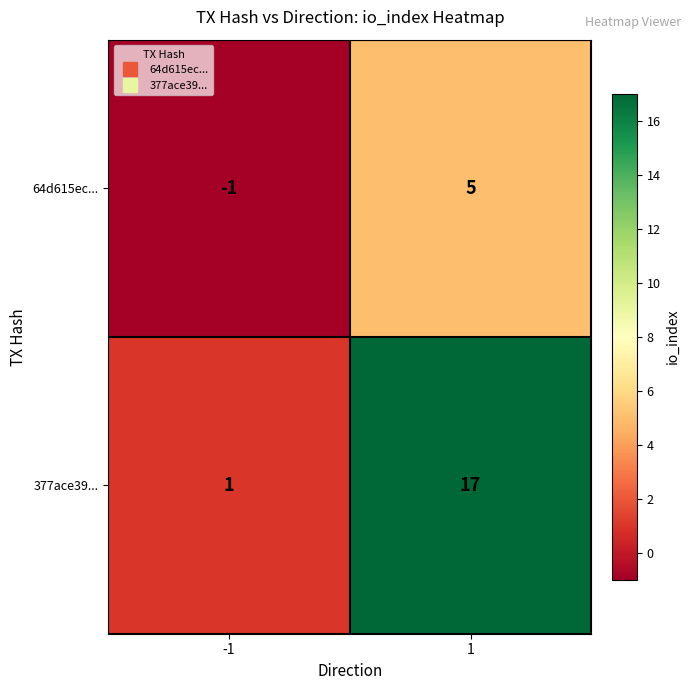

List the series in order of their peak value, highest first.

377ace39..., 64d615ec...